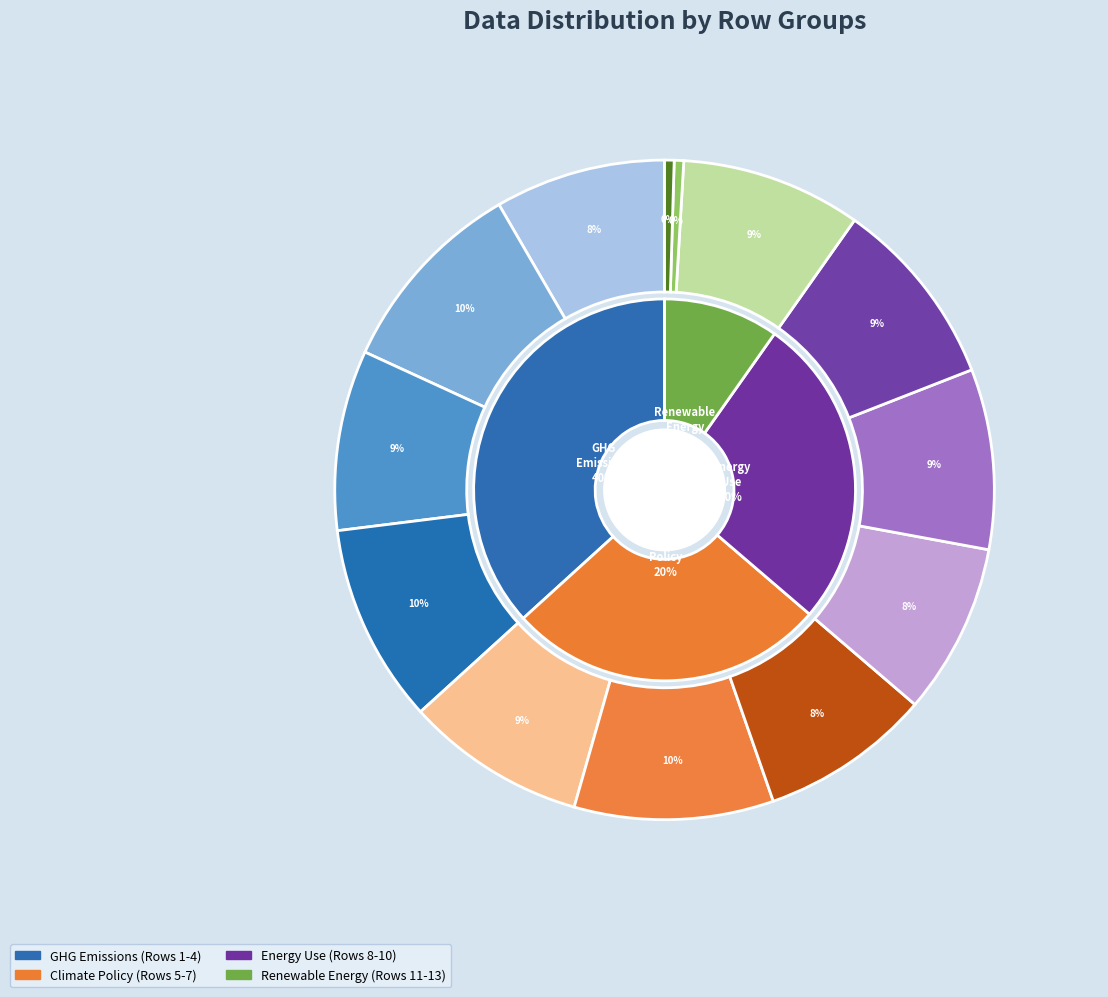

To the nearest percent, what portion does 5 represent?

9%